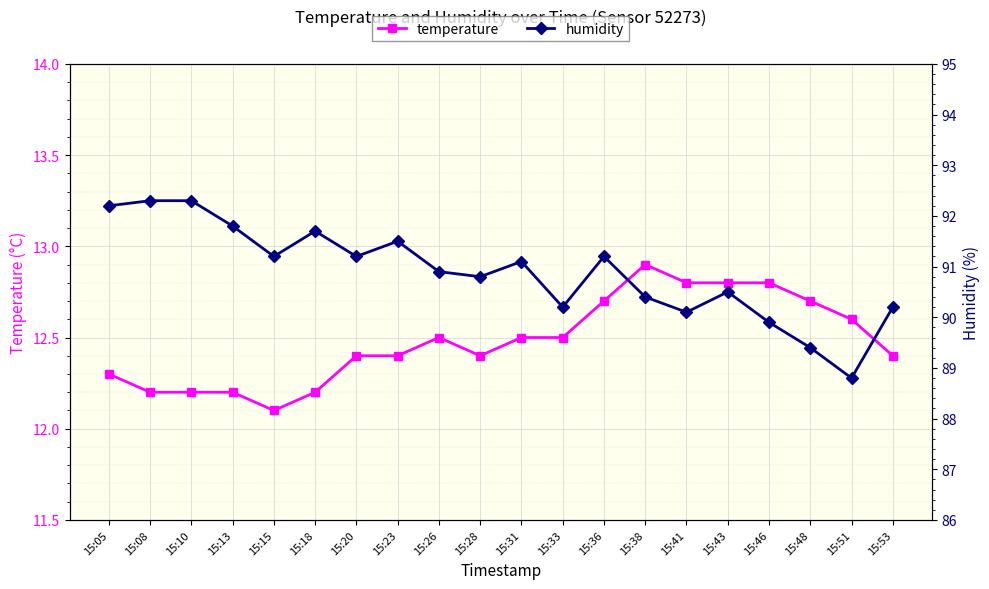

At 15:13, list the series in order from smallest to largest.

temperature, humidity